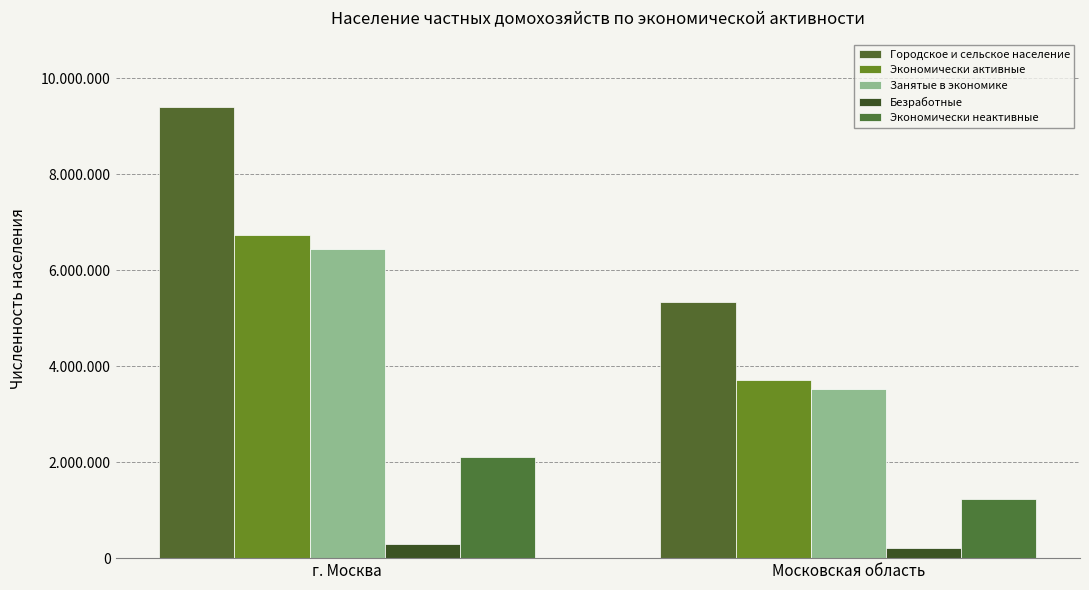

What is the smallest value displayed?

201902